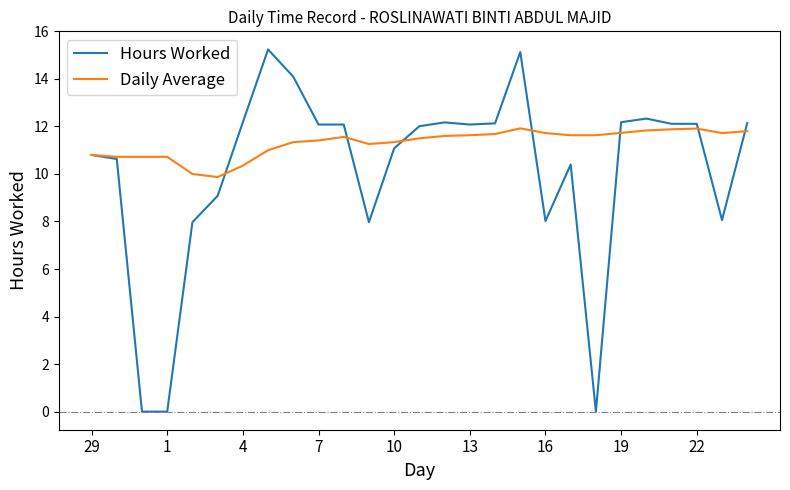

List the series in order of their overall mean, lowest first.

Hours Worked, Daily Average